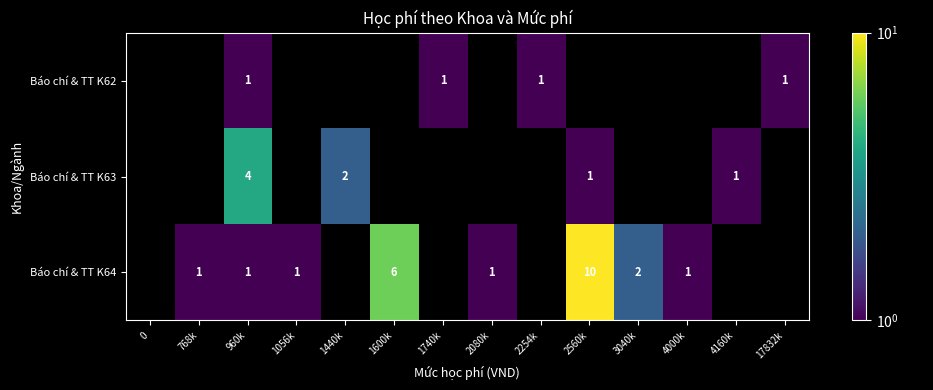

How many data points does each series have?

14